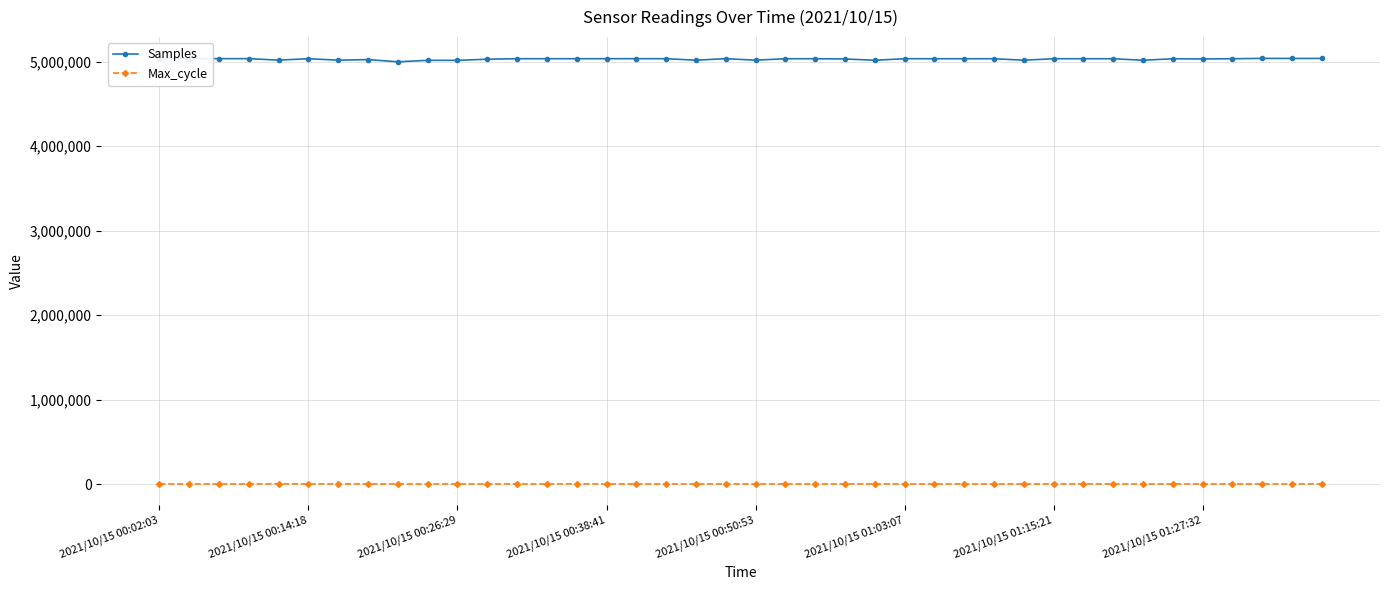

List the series in order of their peak value, lowest first.

Max_cycle, Samples